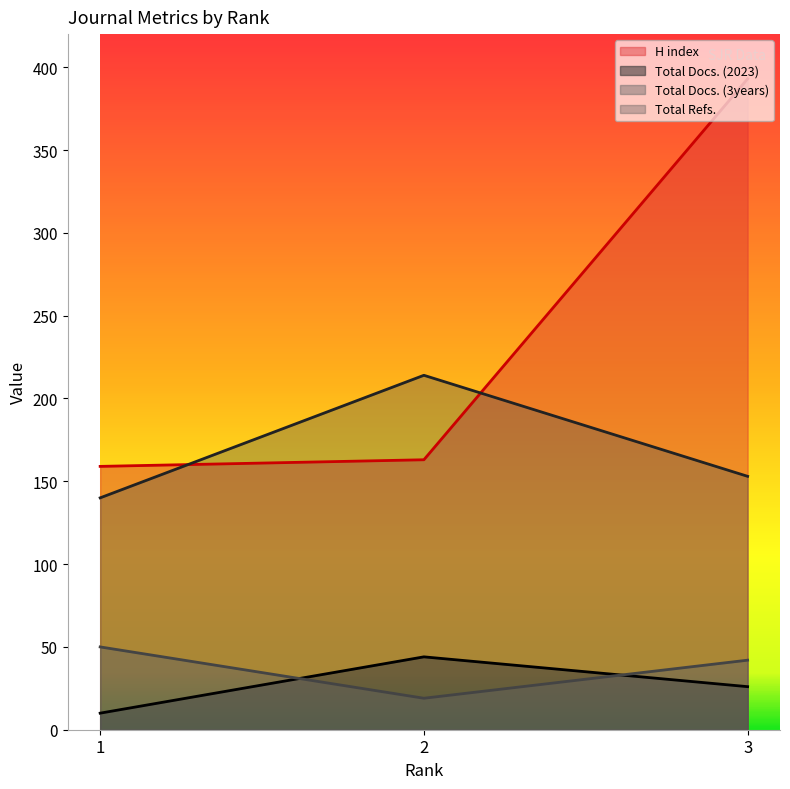

What is the value of the Total Docs. (2023) point at the 1st from the left?

10